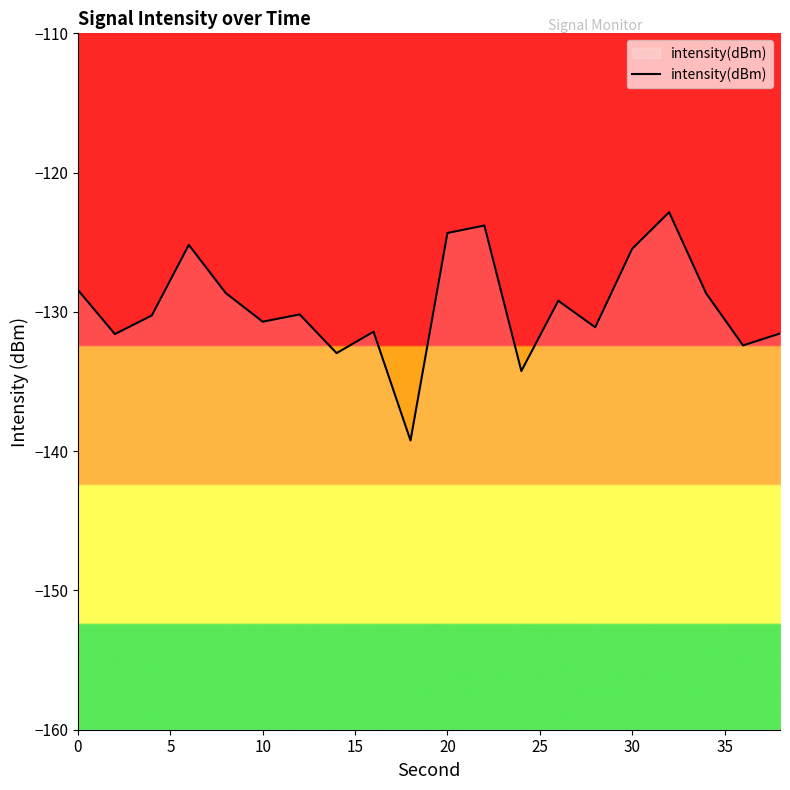

The value at 0 is -128.4. True or false?

True